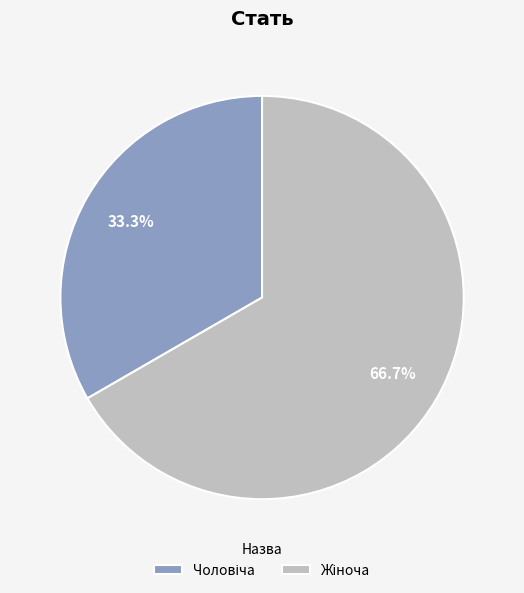

Does any single category account for the majority?

Yes